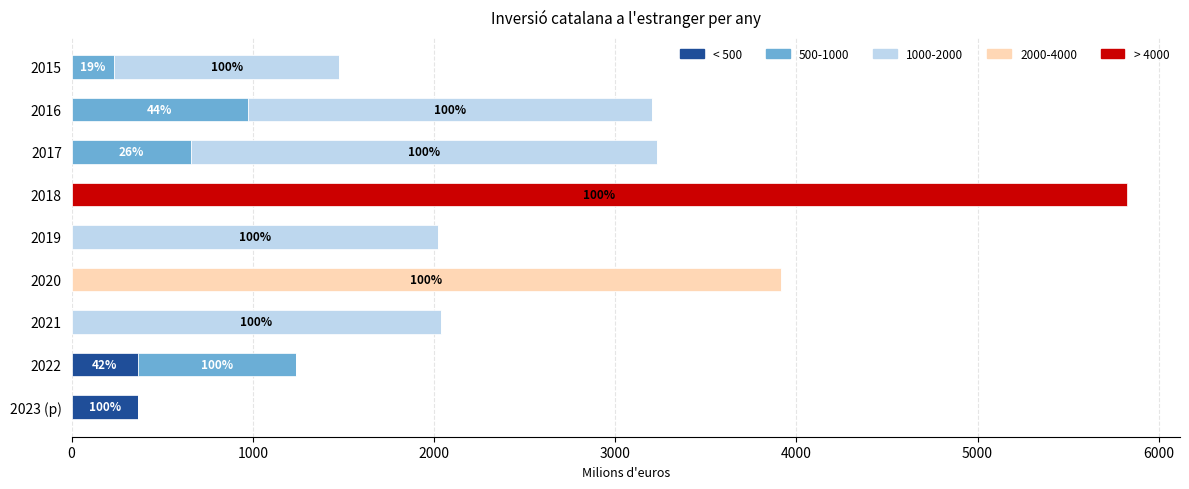

What is the sum of all < 500 values?

730.2